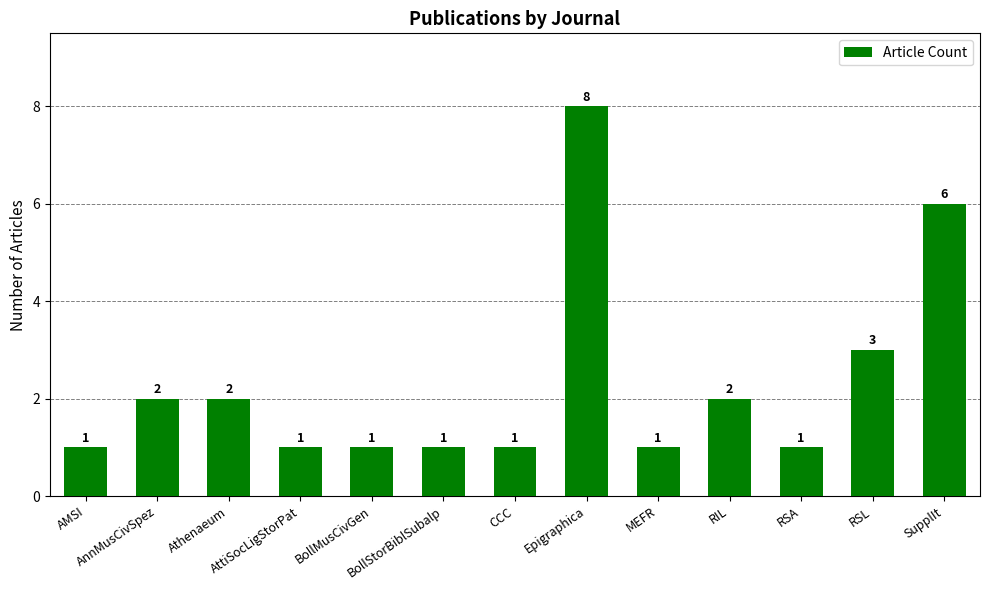

True or false: the data shows 2 at Epigraphica.

False